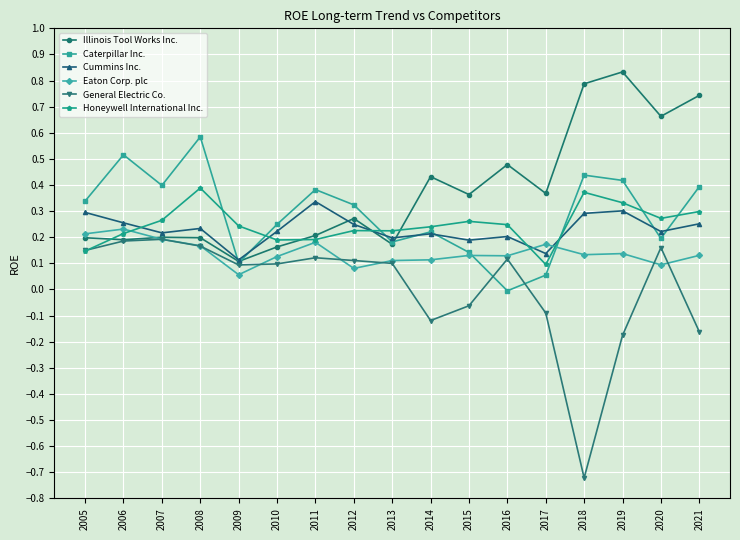

What is the difference between the highest and lowest values at 2014?

0.6